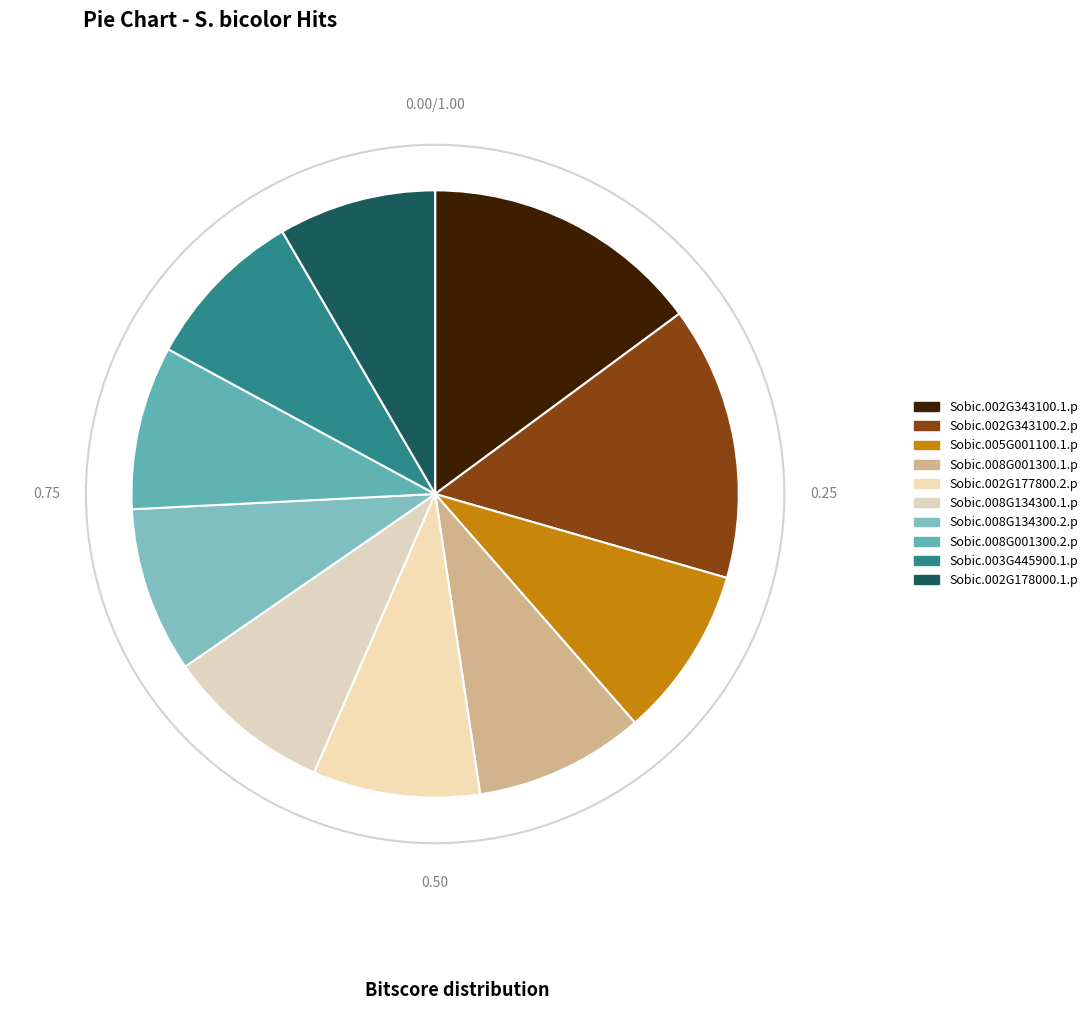

Combined, do Sobic.002G178000.1.p and Sobic.008G134300.2.p account for over 50%?

No